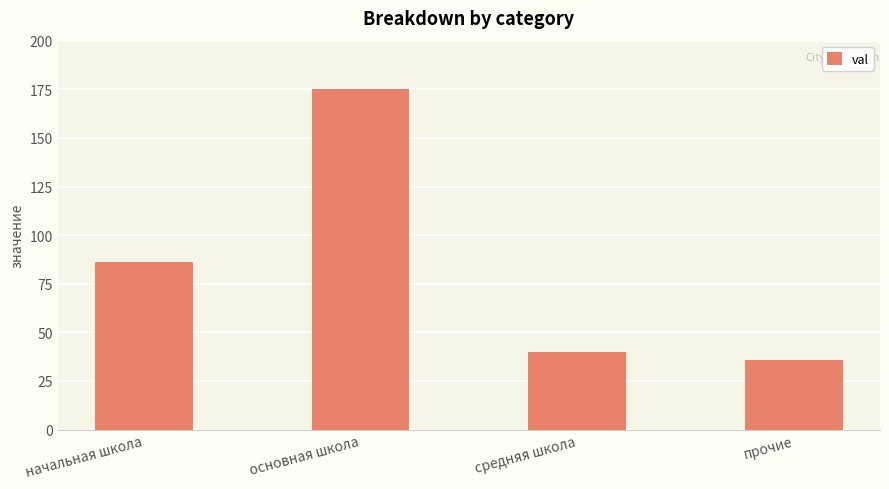

What is the change in value from основная школа to прочие?

-139